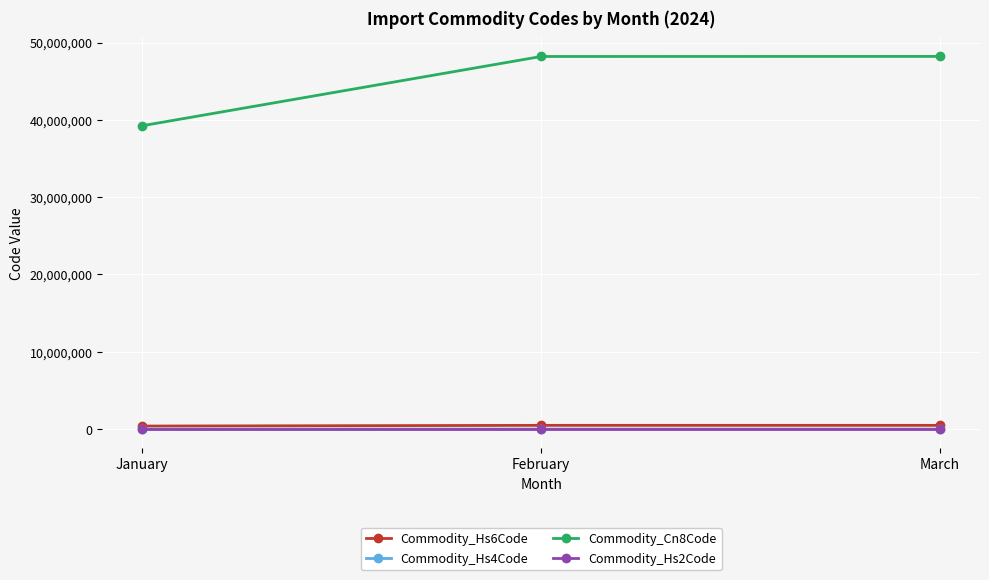

Which series has the widest spread of values?

Commodity_Cn8Code